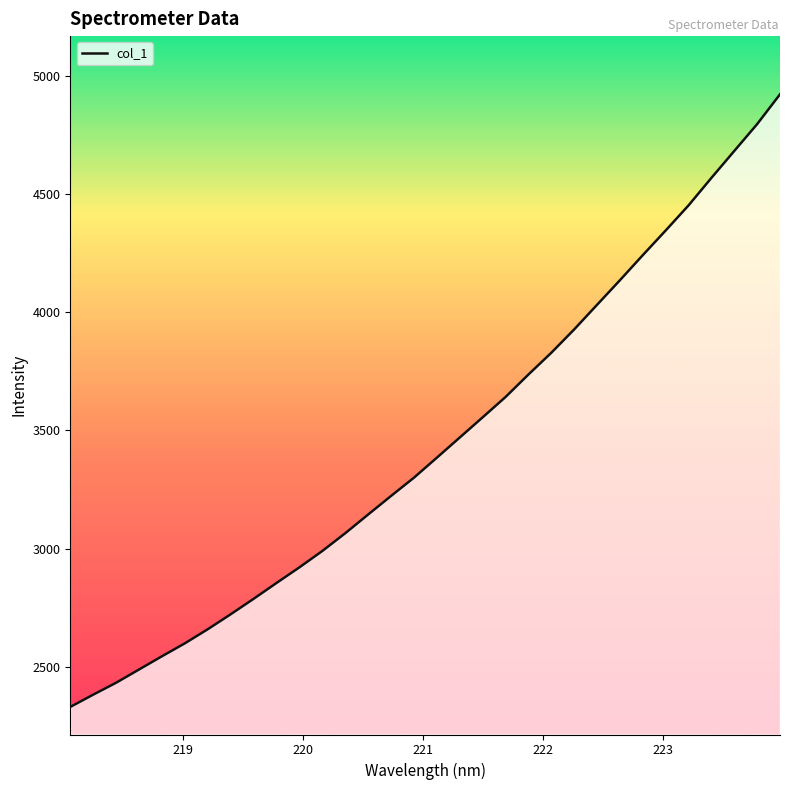

What is the smallest value displayed?

2330.7